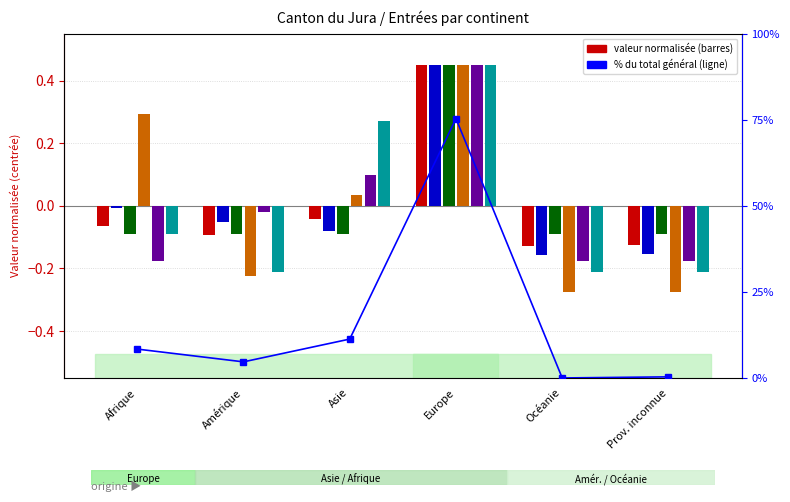

The Total entrées series shows -0.1 at Océanie. True or false?

True